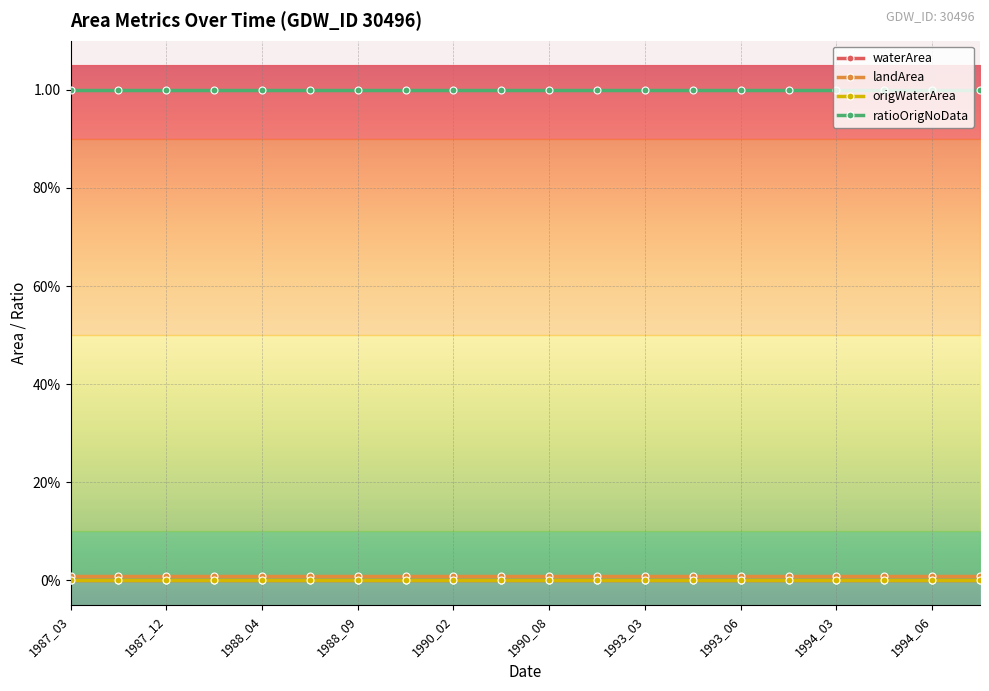

Which series has the largest total across all categories?

ratioOrigNoData